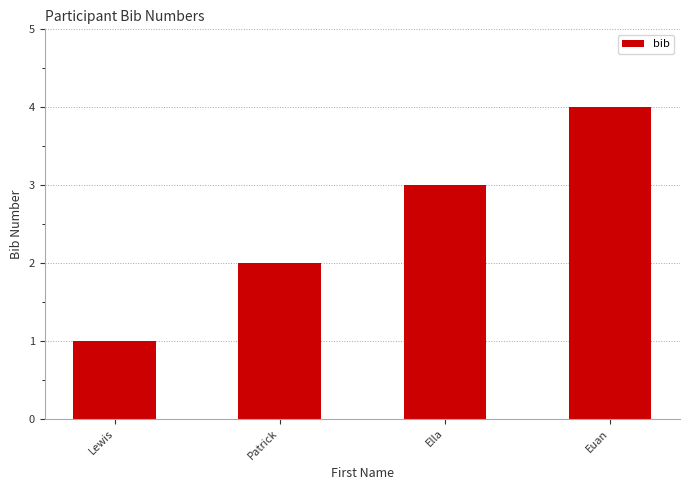

What is the difference between the maximum and minimum values?

3